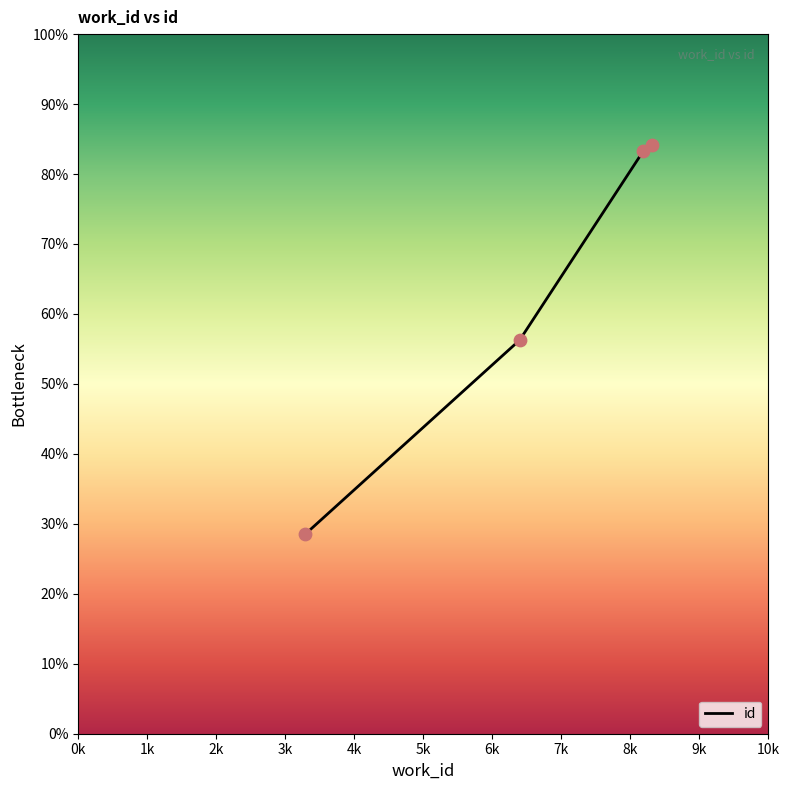

True or false: the data has more than 1 interior local peaks.

False